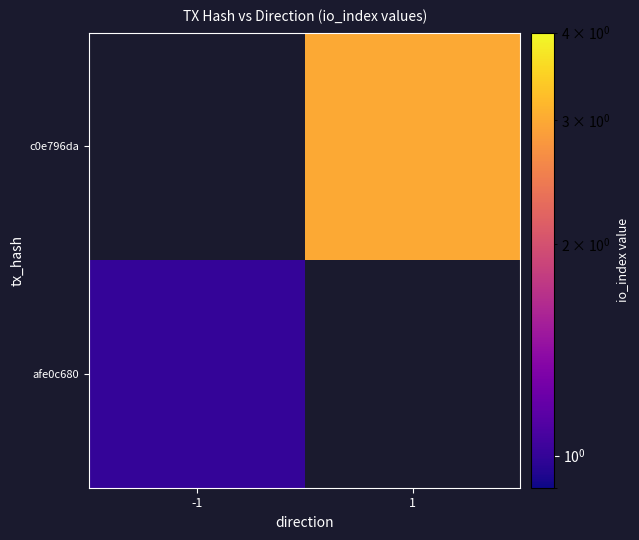

The c0e796da series shows 3.0 at 1. True or false?

True